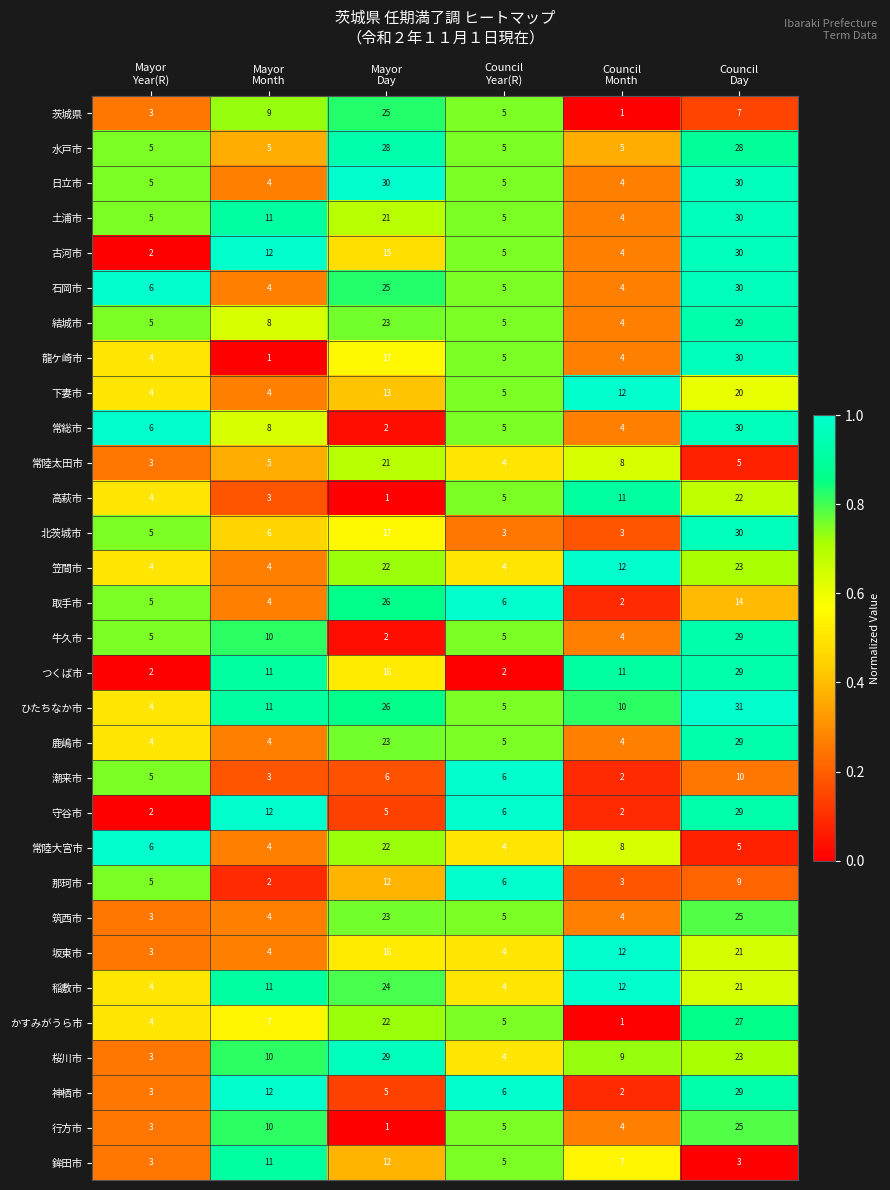

What is the difference between the maximum and minimum values in the 筑西市 series?

22